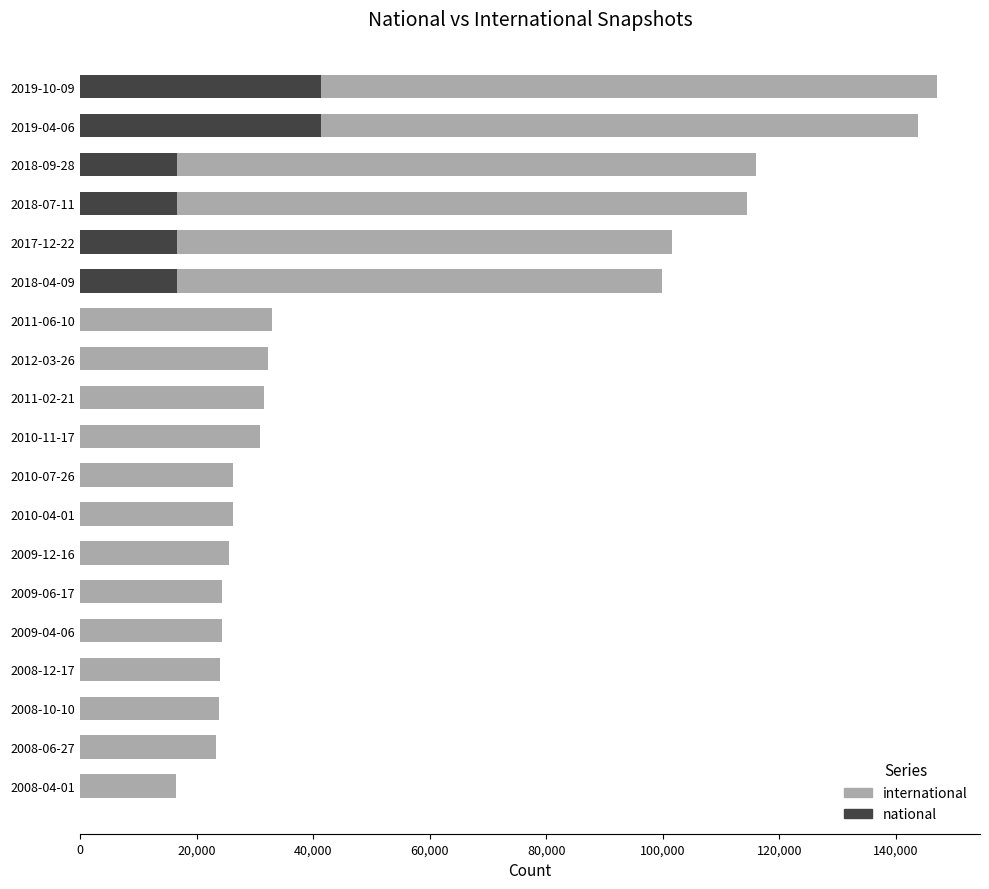

What is the highest value of the national series?

41363